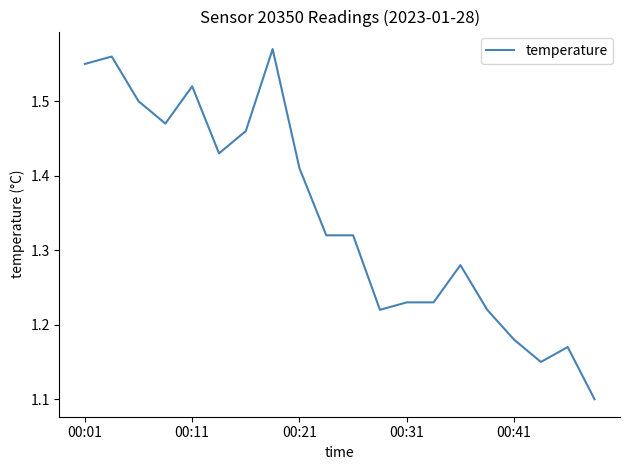

What is the sum of all values?

26.9